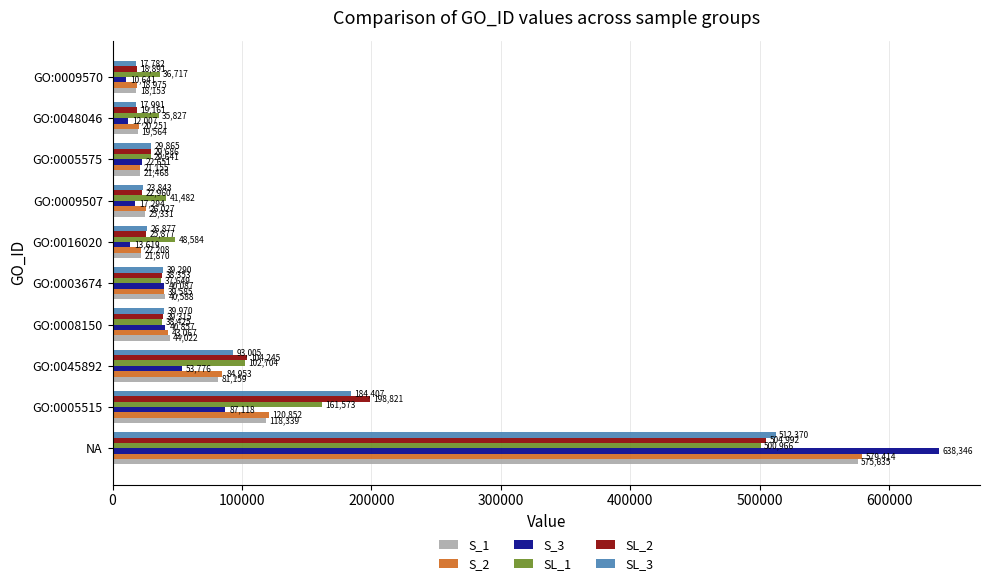

Which series has the largest total across all categories?

SL_1